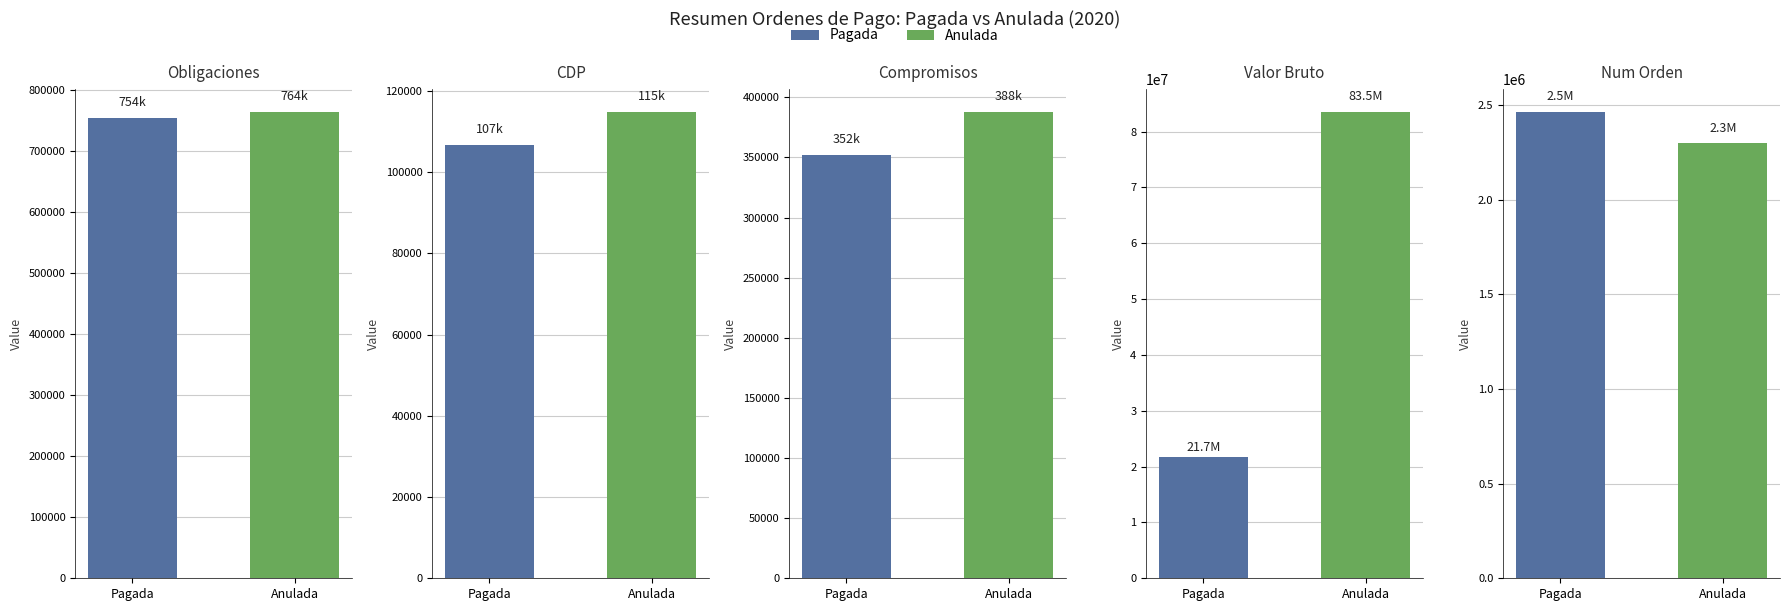

What is the change in value from Pagada to Anulada?

+10300